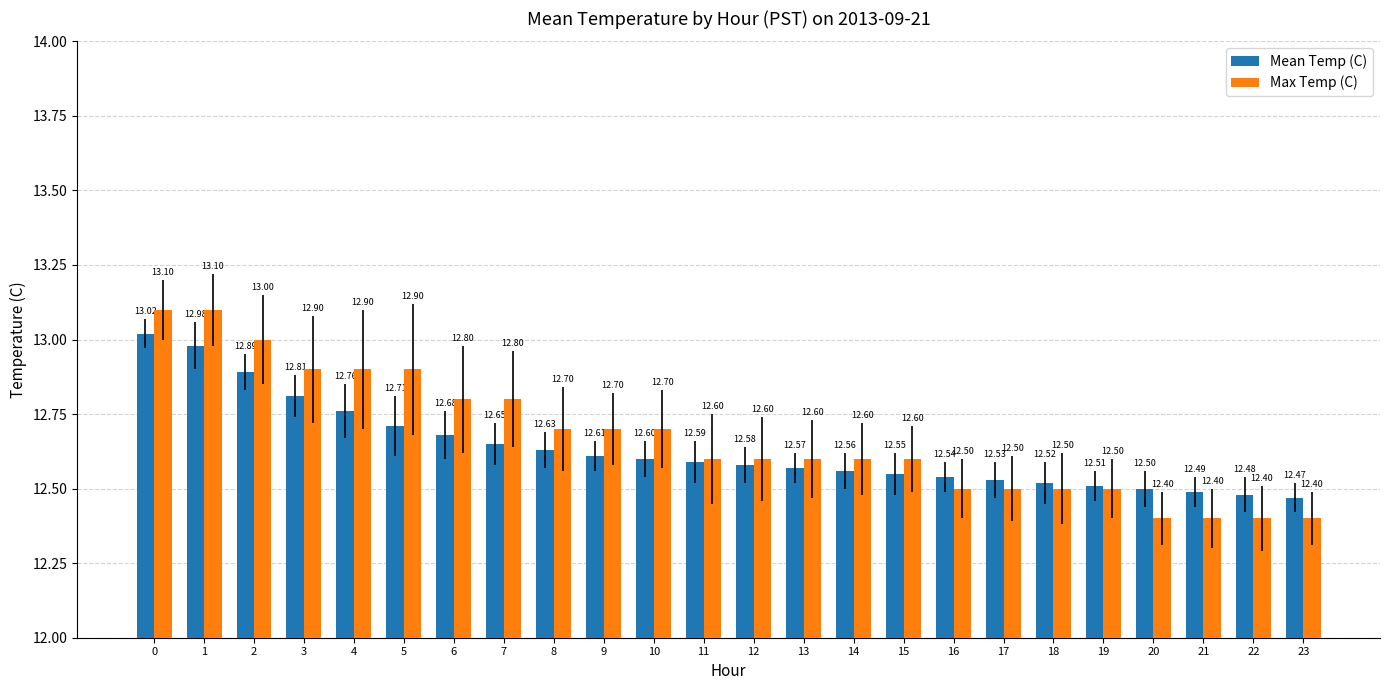

What is the sum of the Max Temp (C) values at 4 and 9?

25.6